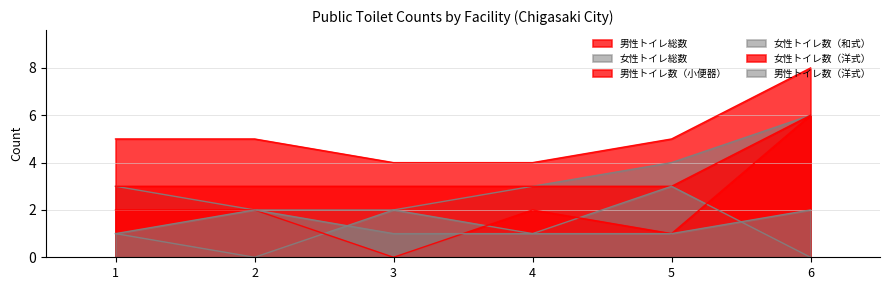

Which series has the widest spread of values?

女性トイレ数（洋式）